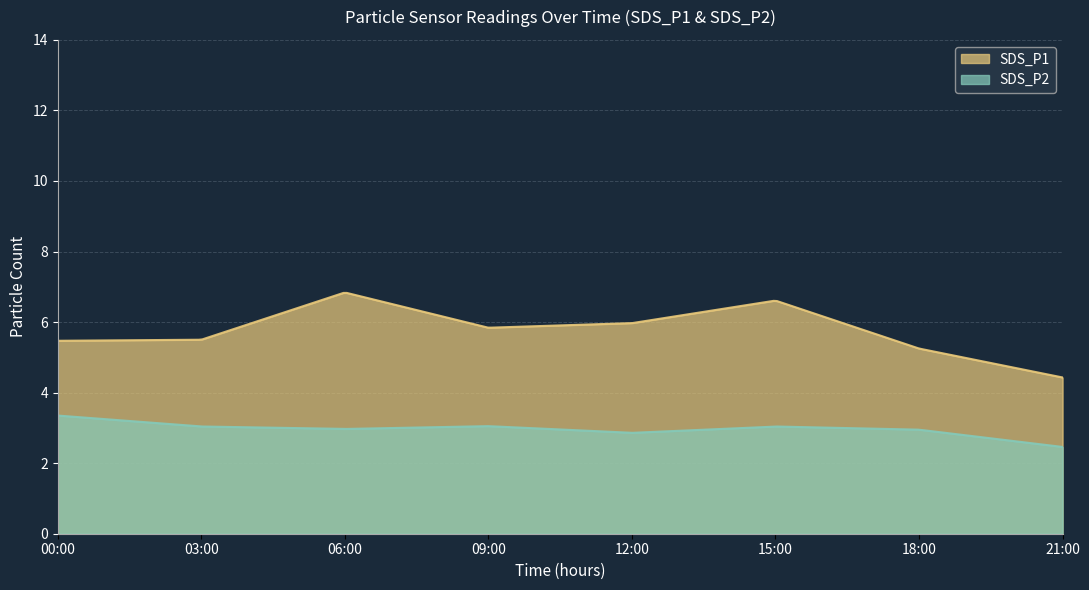

What is the smallest value displayed?

2.5